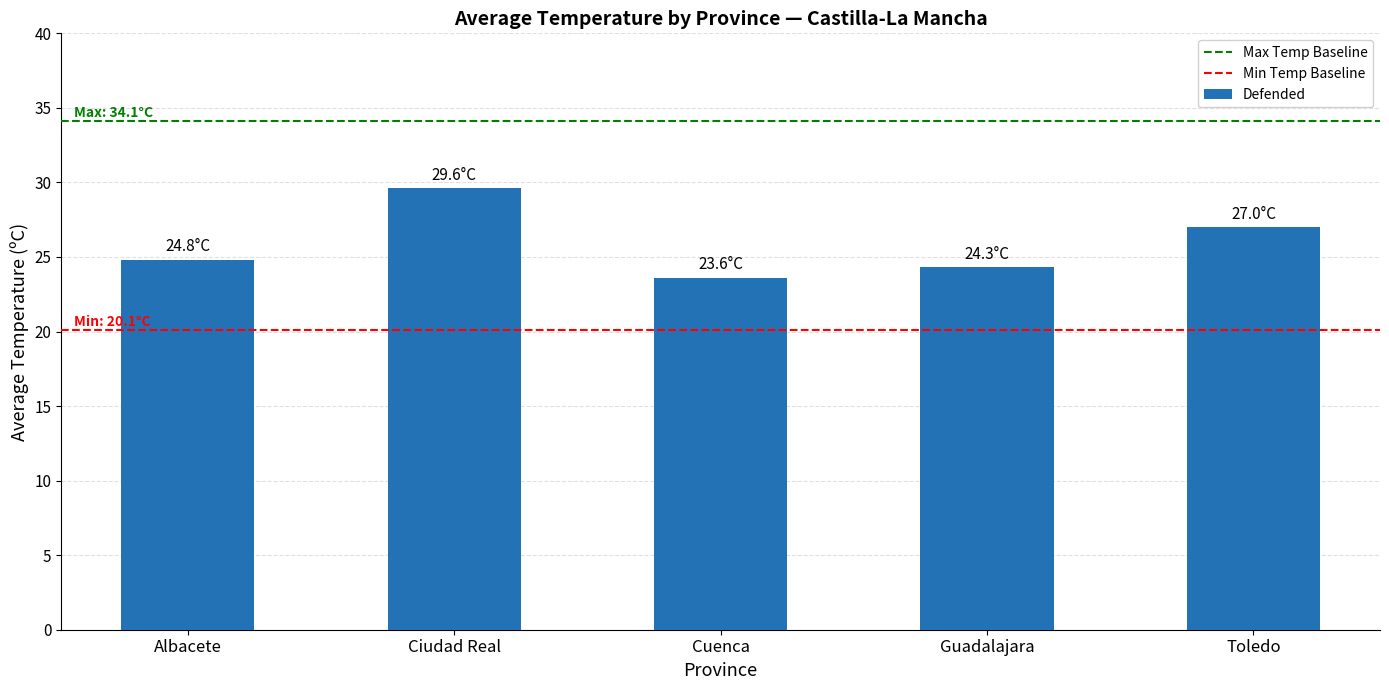

Reading left to right, extract all data points from this chart.

24.8	29.6	23.6	24.3	27.0